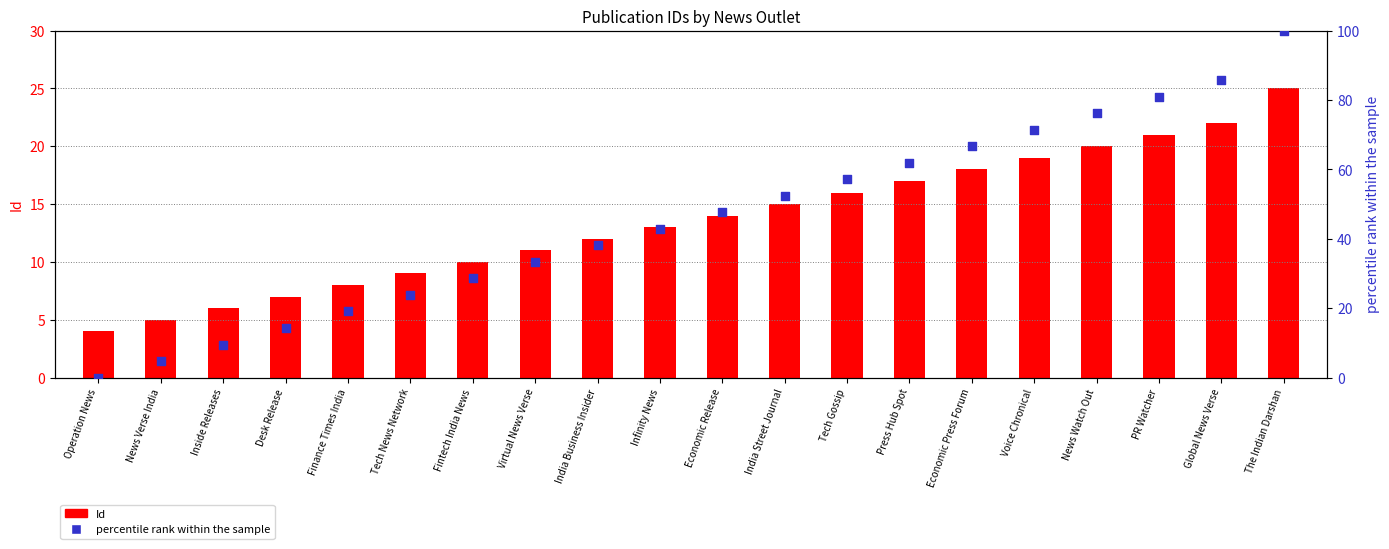

Which series reaches the maximum Y coordinate?

percentile rank within the sample